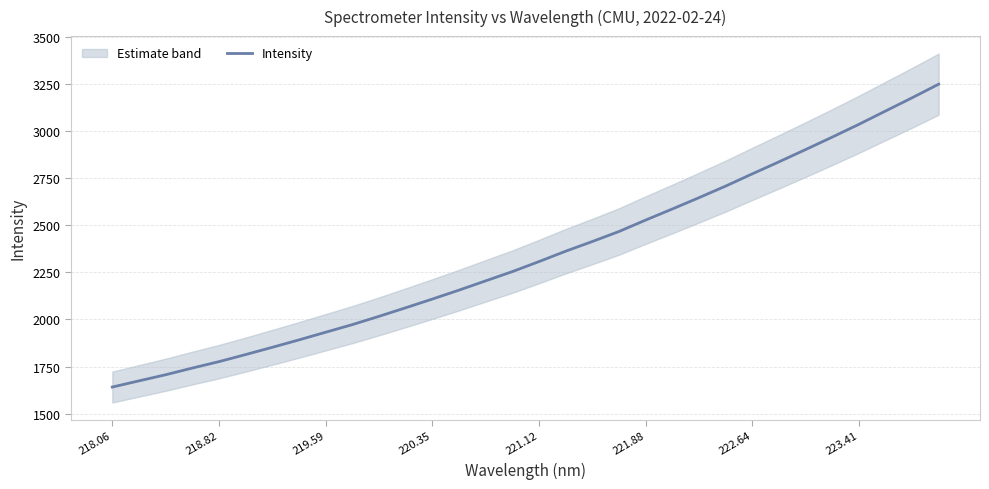

How many data points does each series have?

32